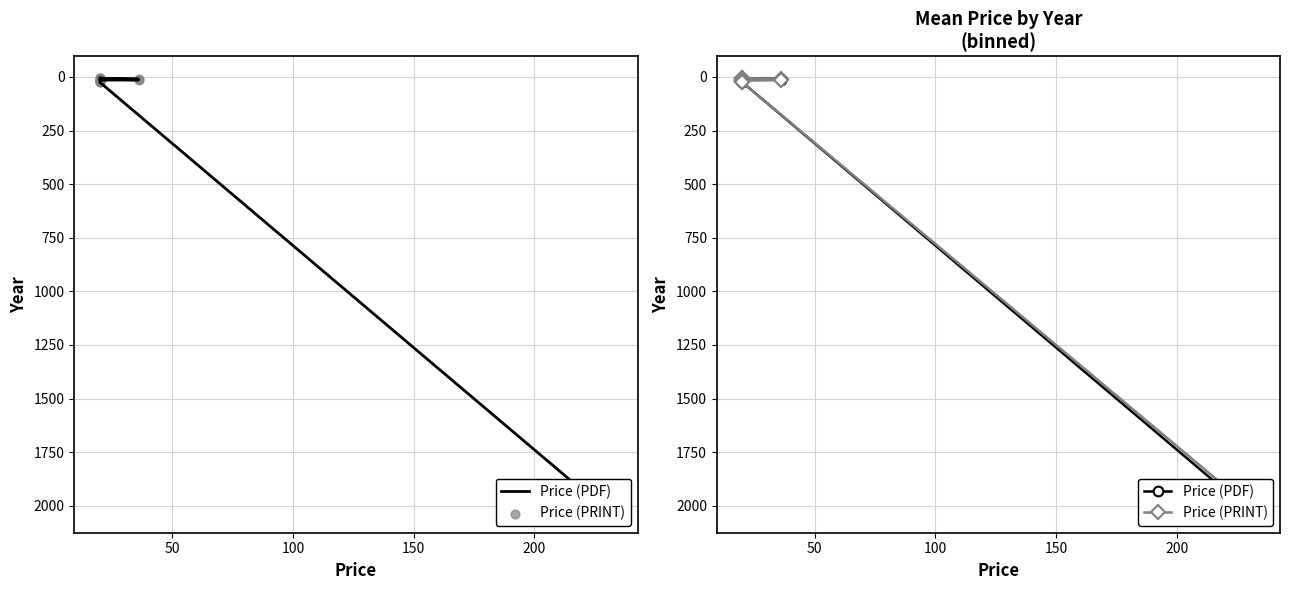

Which series contains the lowest Y value?

Price (PDF)